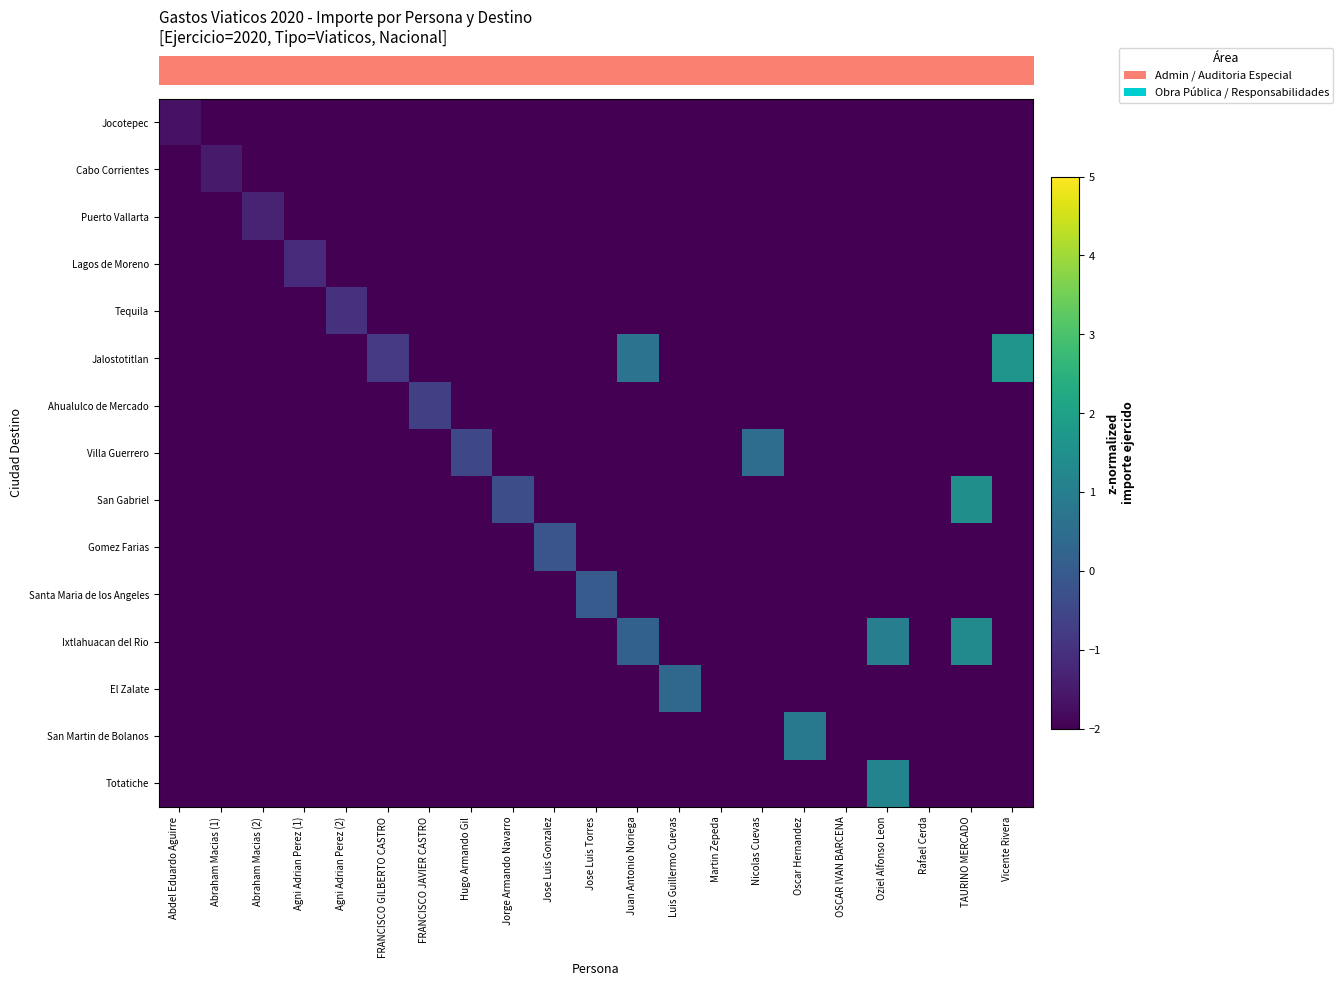

Which label corresponds to the largest value in the chart?

Vicente Rivera